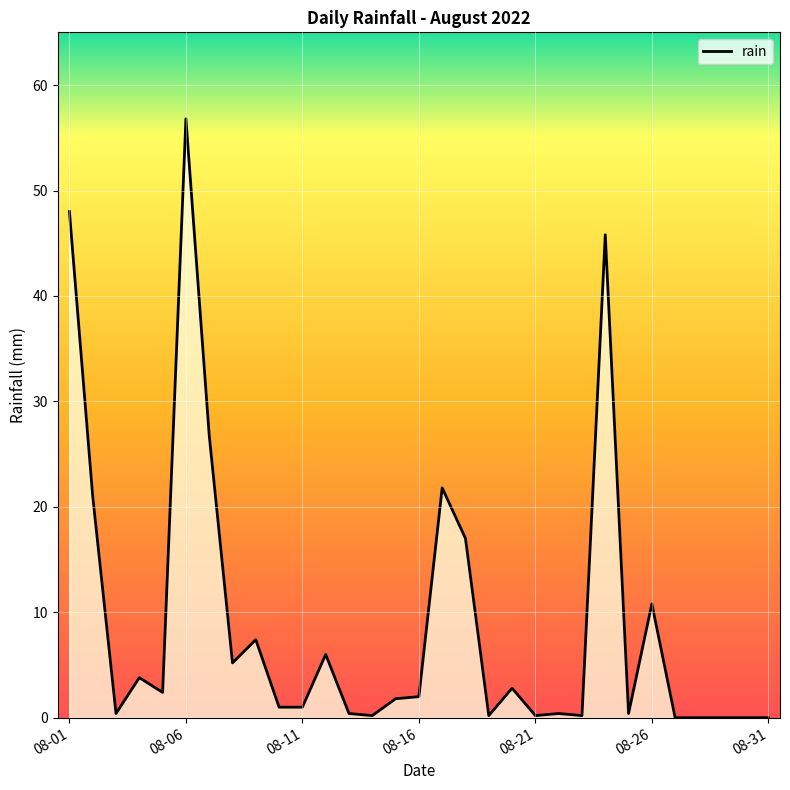

What is the maximum value shown in the chart?

56.8